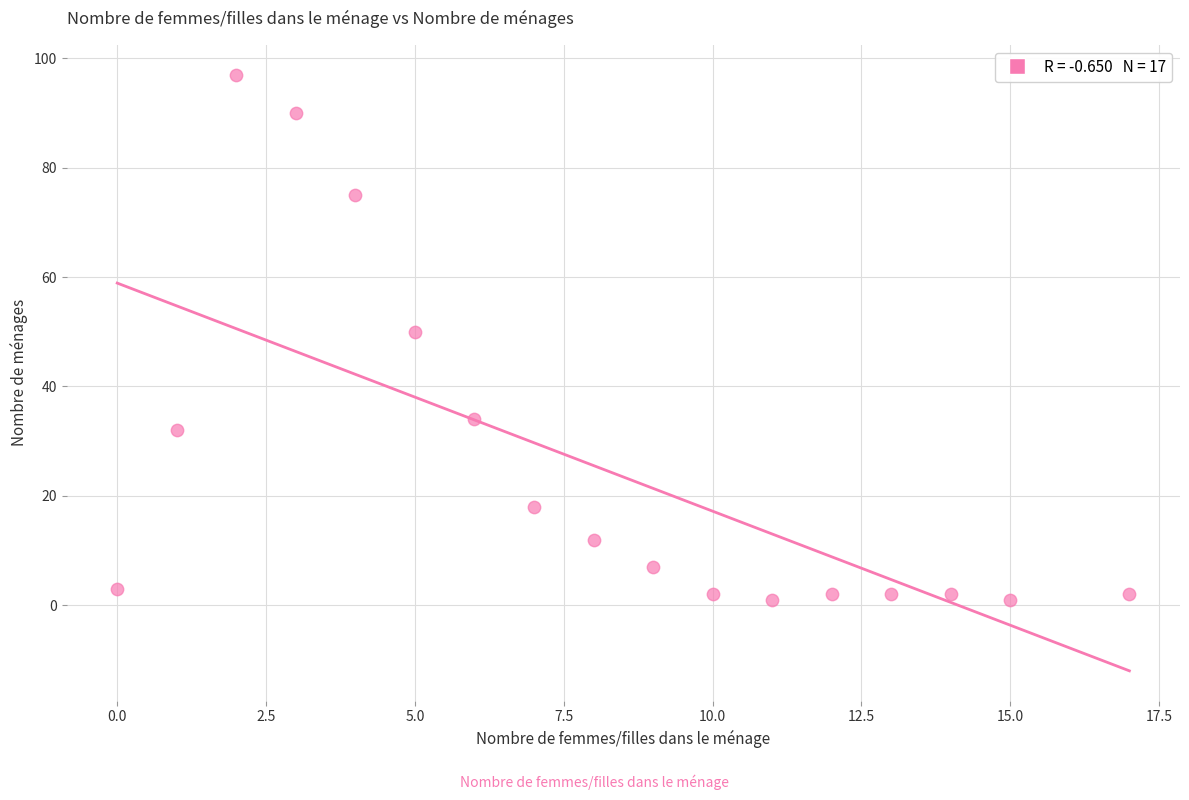

What is the range of Y values (max minus min)?

96